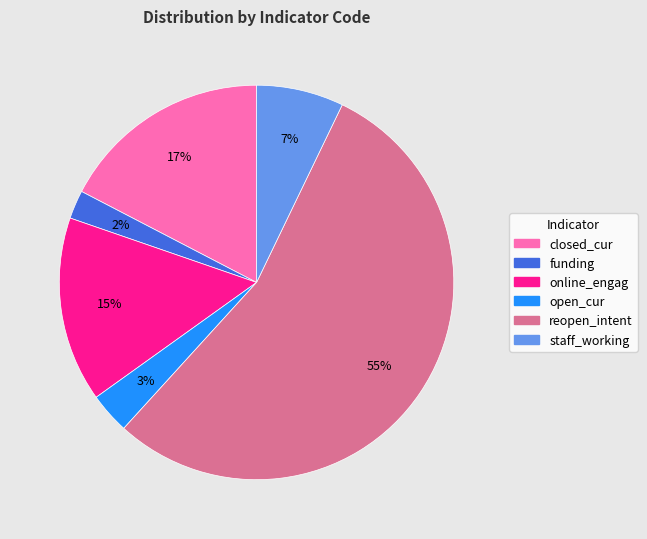

To the nearest percent, what is the difference between the online_engag and closed_cur slice percentages?

2%